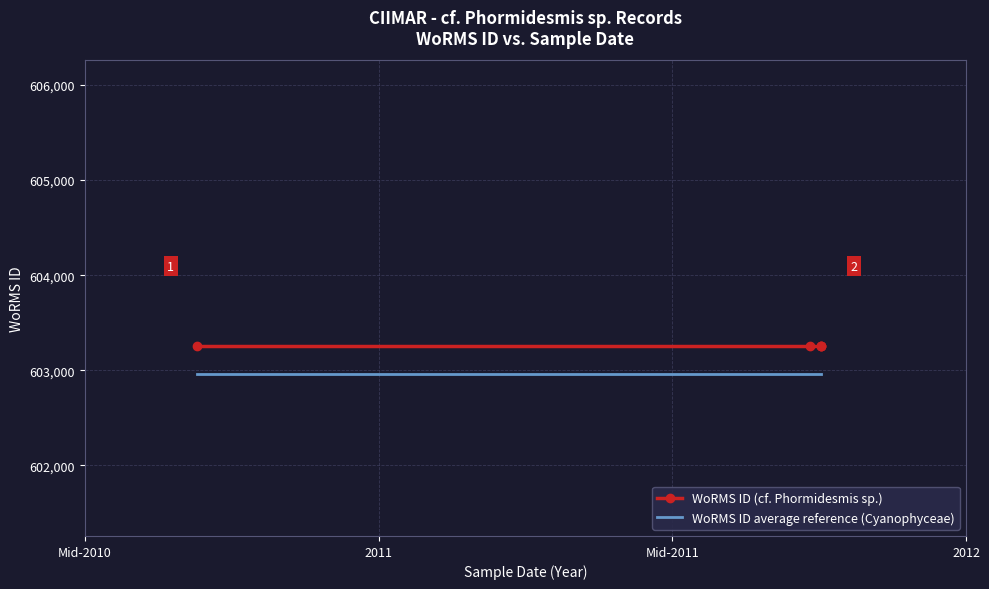

Rank the series by their maximum value, from lowest to highest.

WoRMS ID average reference (Cyanophyceae), WoRMS ID (cf. Phormidesmis sp.)